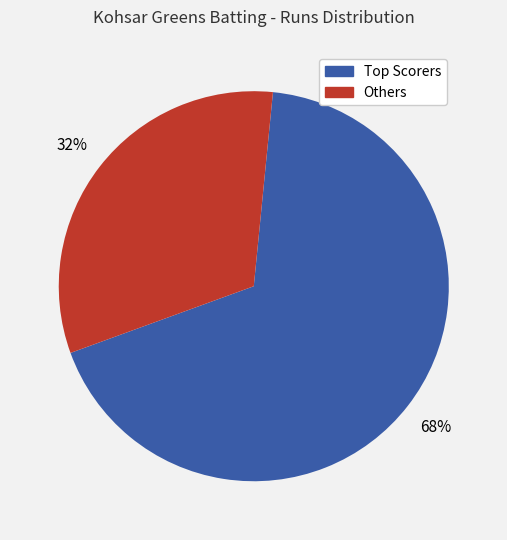

Is there a majority slice in this chart?

Yes